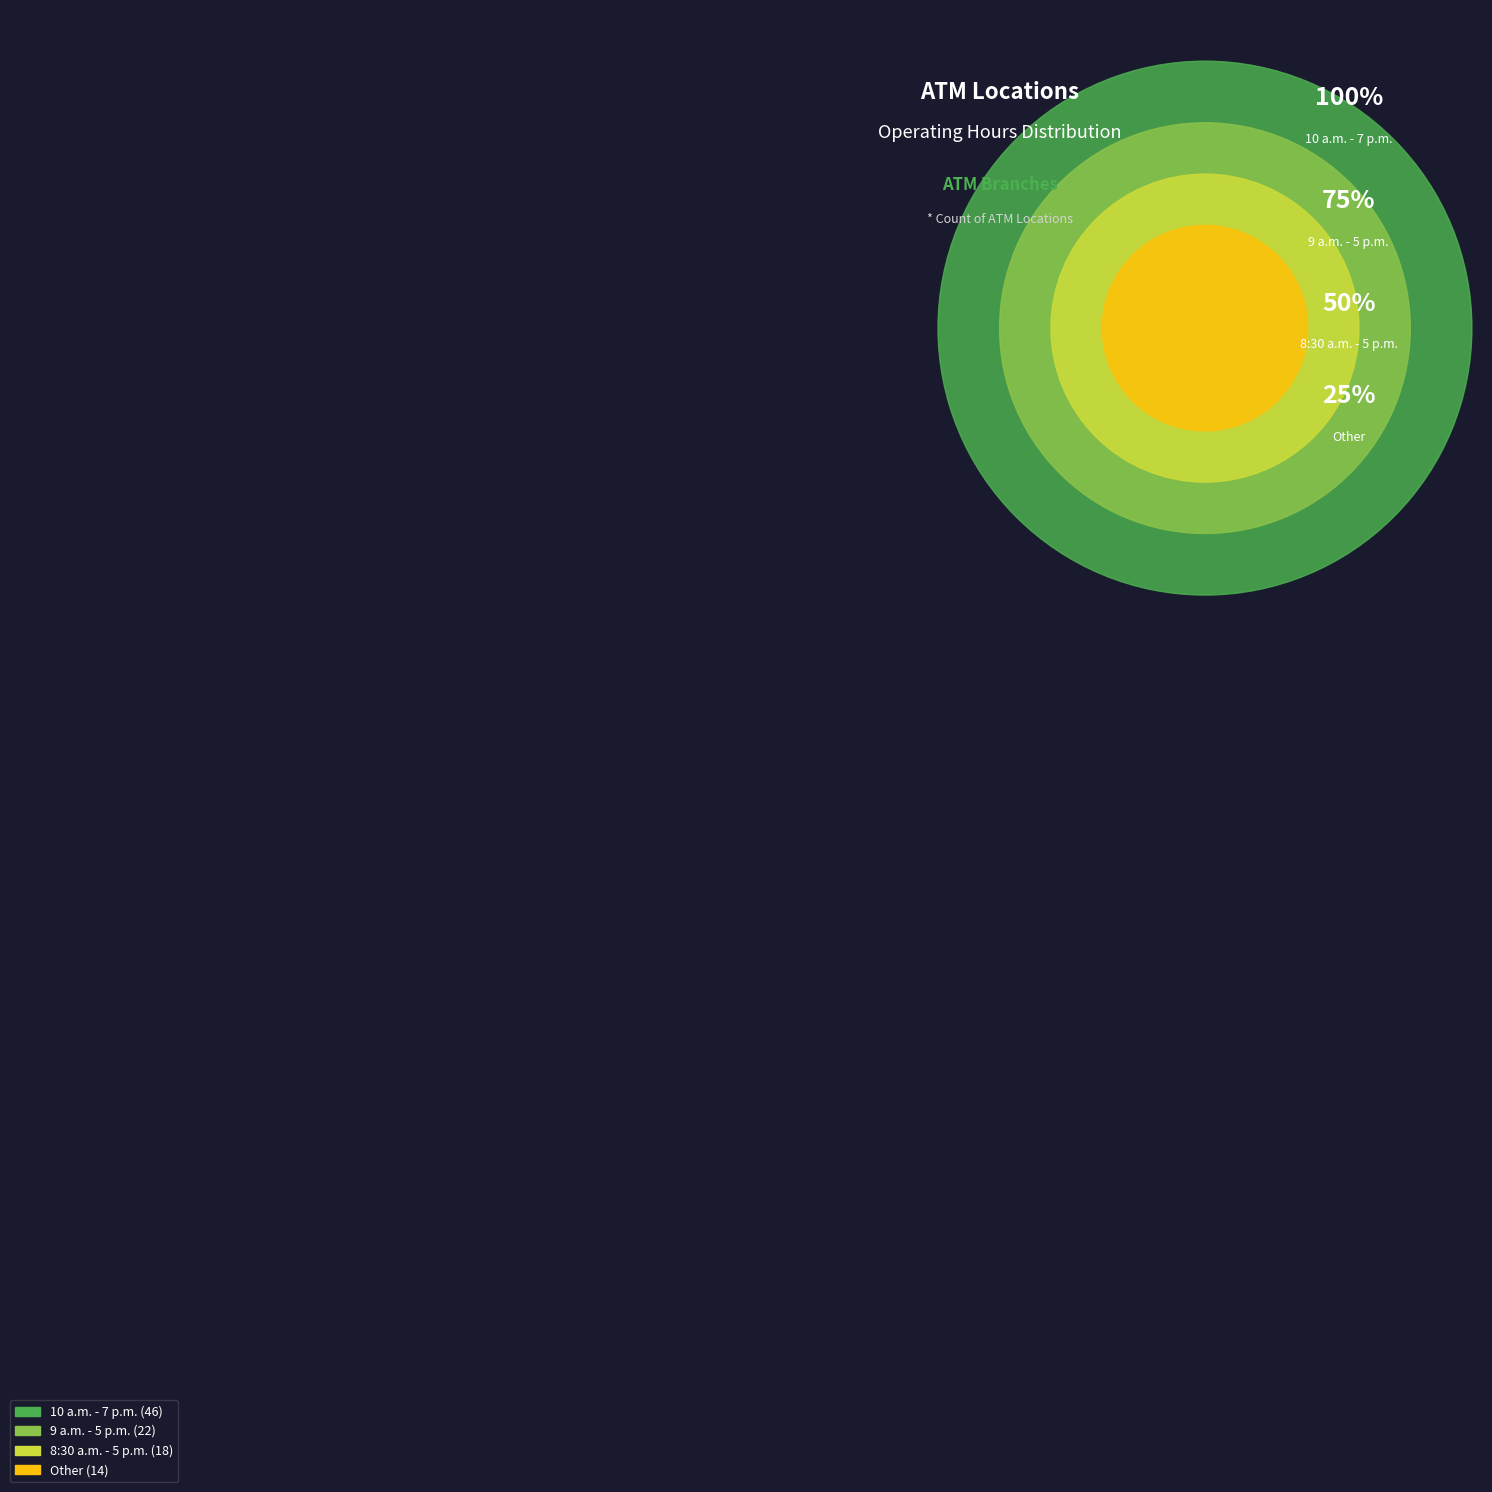

How much of the chart is everything except 10 a.m. - 7 p.m.?

54.0%